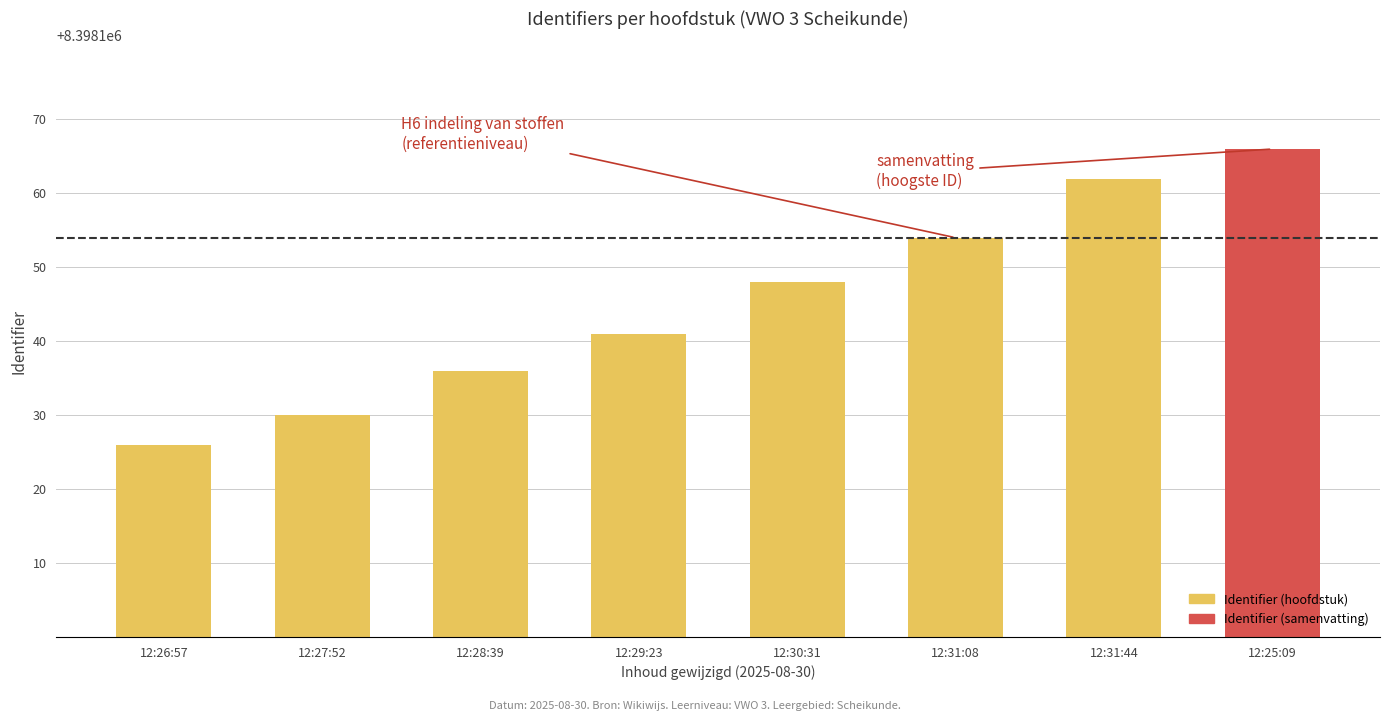

What is the ratio of the value at 12:30:31 to the value at 12:29:23?

1.0